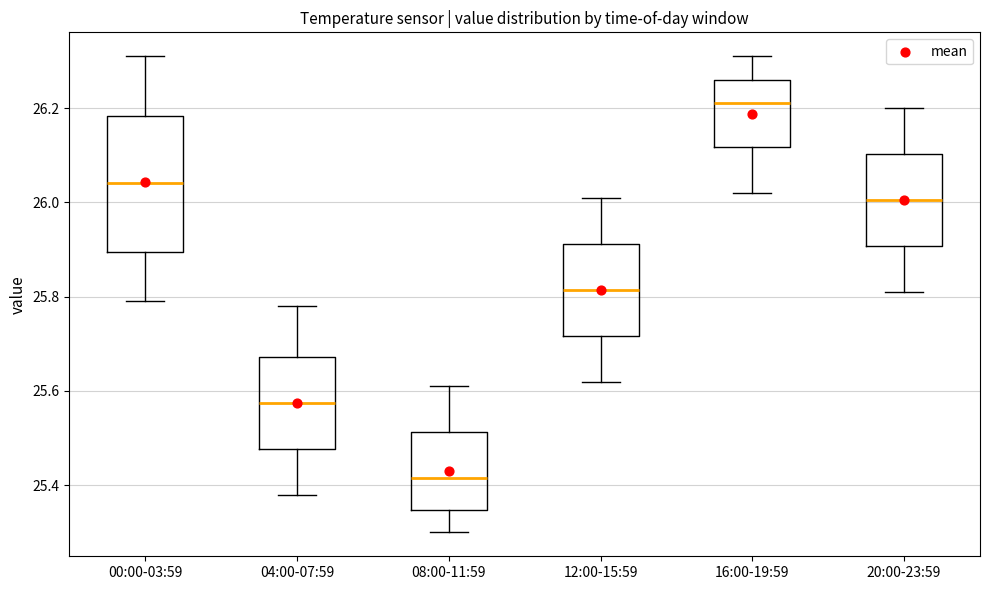

Which box is the tallest, from its lower edge to its upper edge?

00:00-03:59